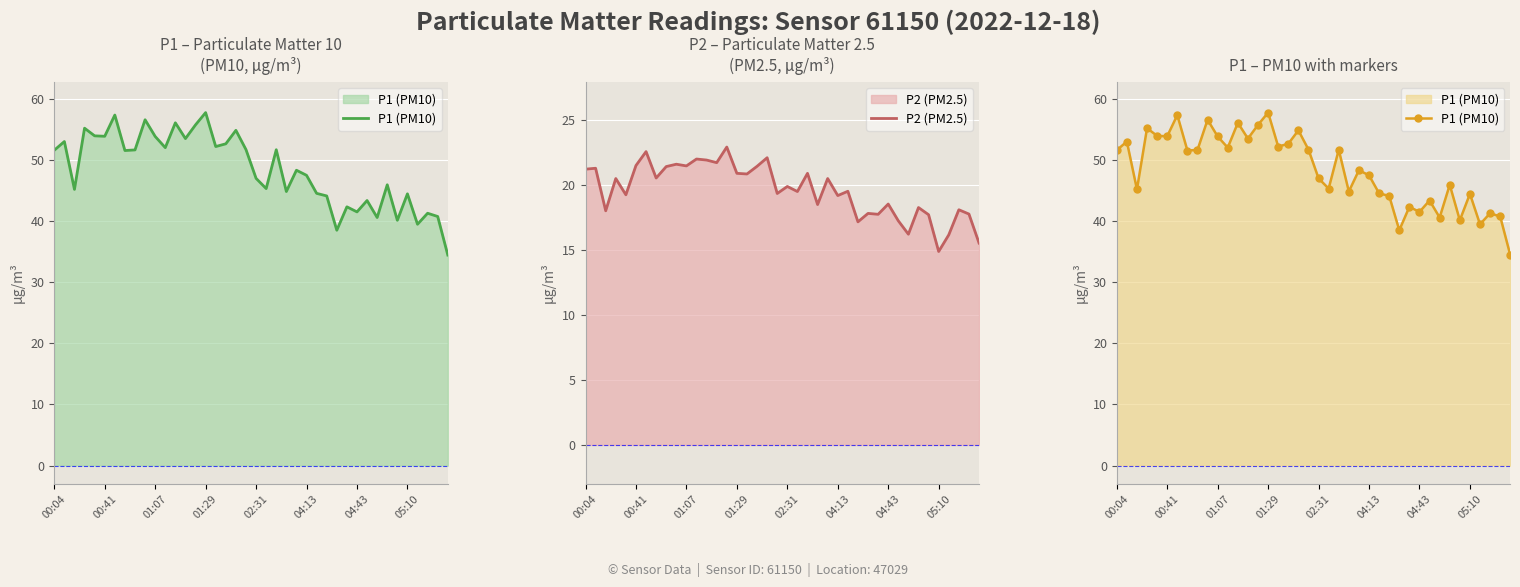

Is it true that P2 (PM2.5) equals 19.5 at 21?

True